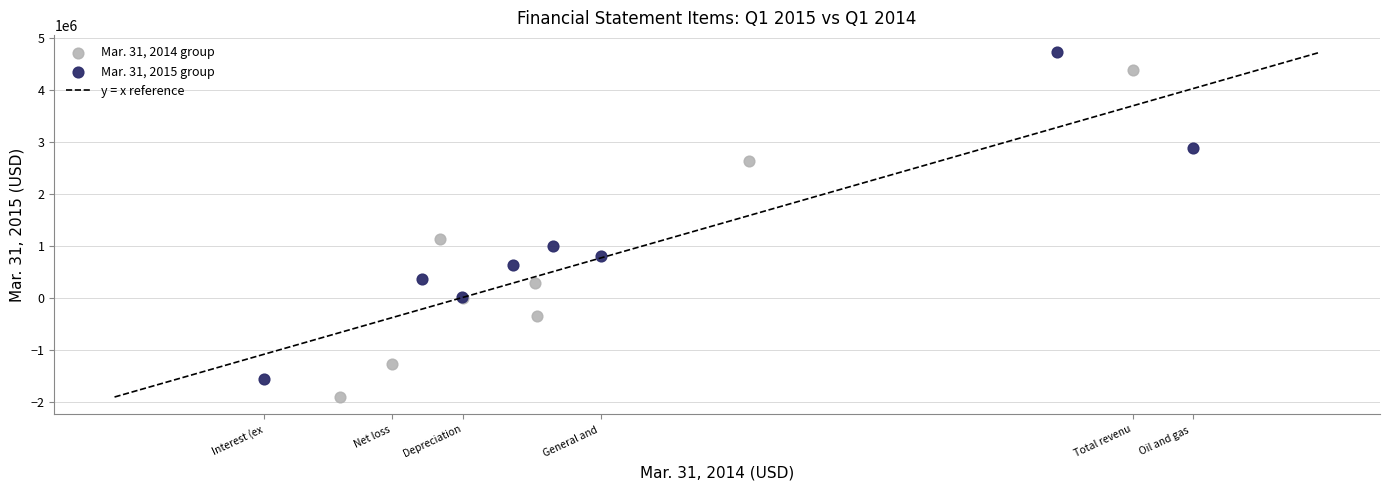

Which series contains the lowest Y value?

Mar. 31, 2014 group